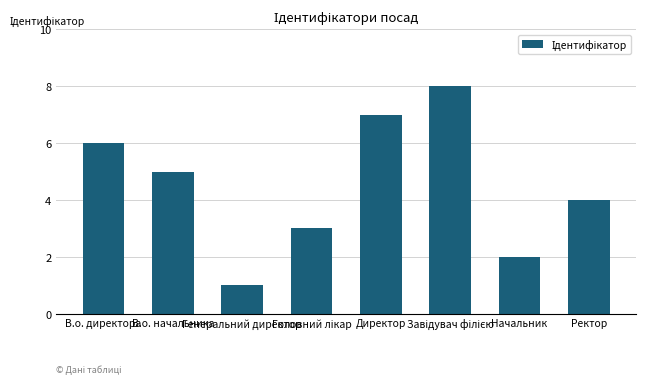

What is the greatest value displayed?

8